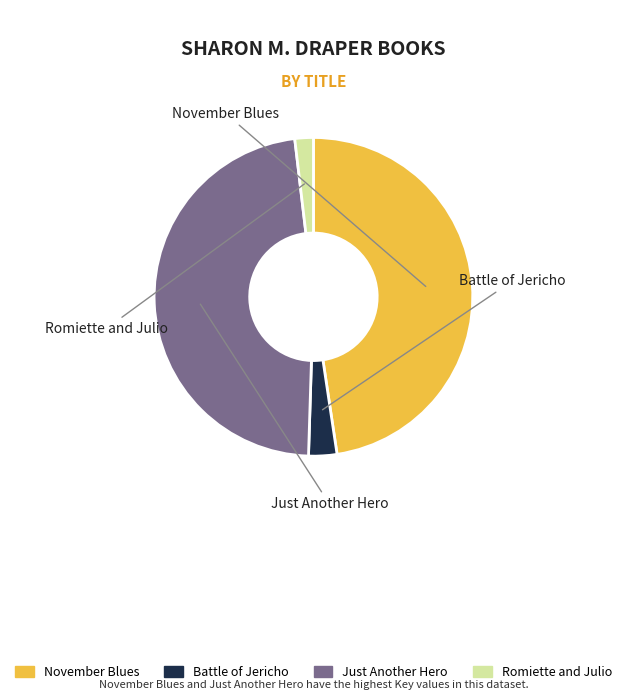

Do Battle of Jericho and Just Another Hero together represent more than half of the pie?

Yes